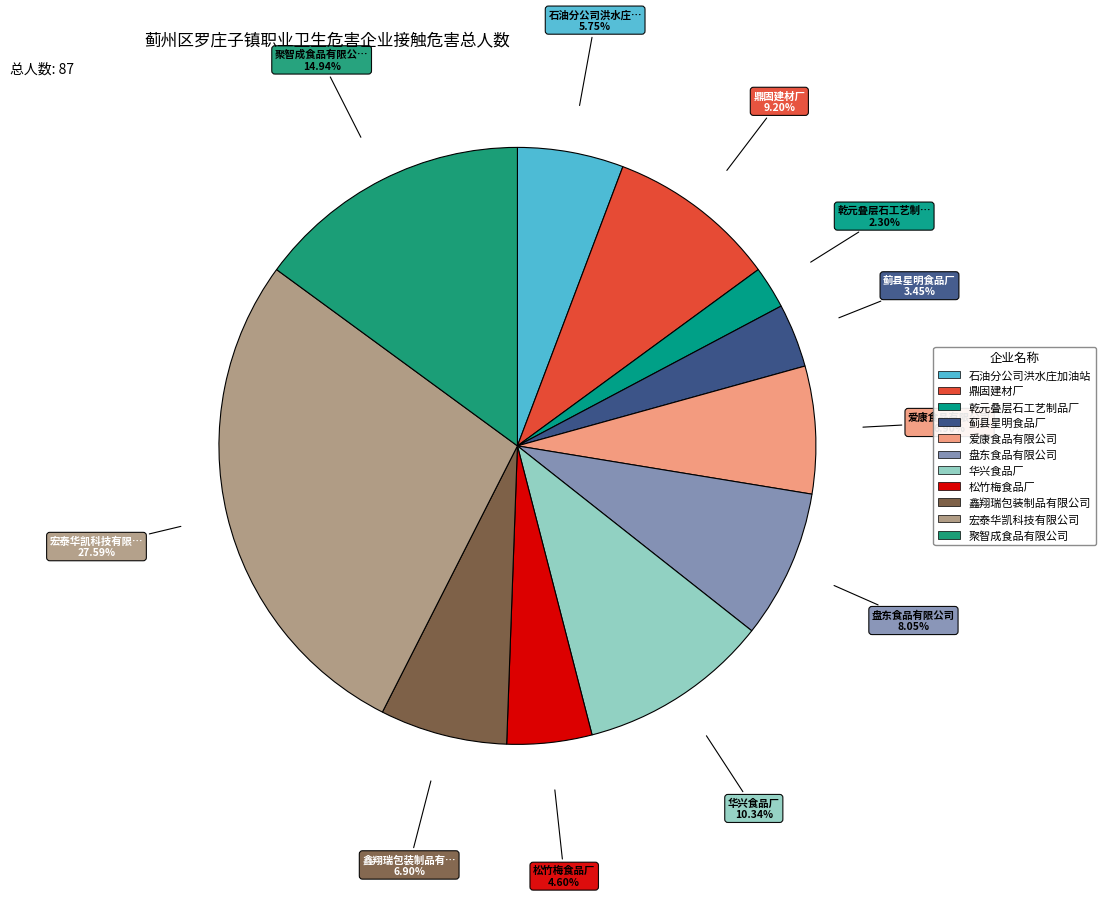

To the nearest percent, what is the difference between the largest and smallest slice percentages?

25%